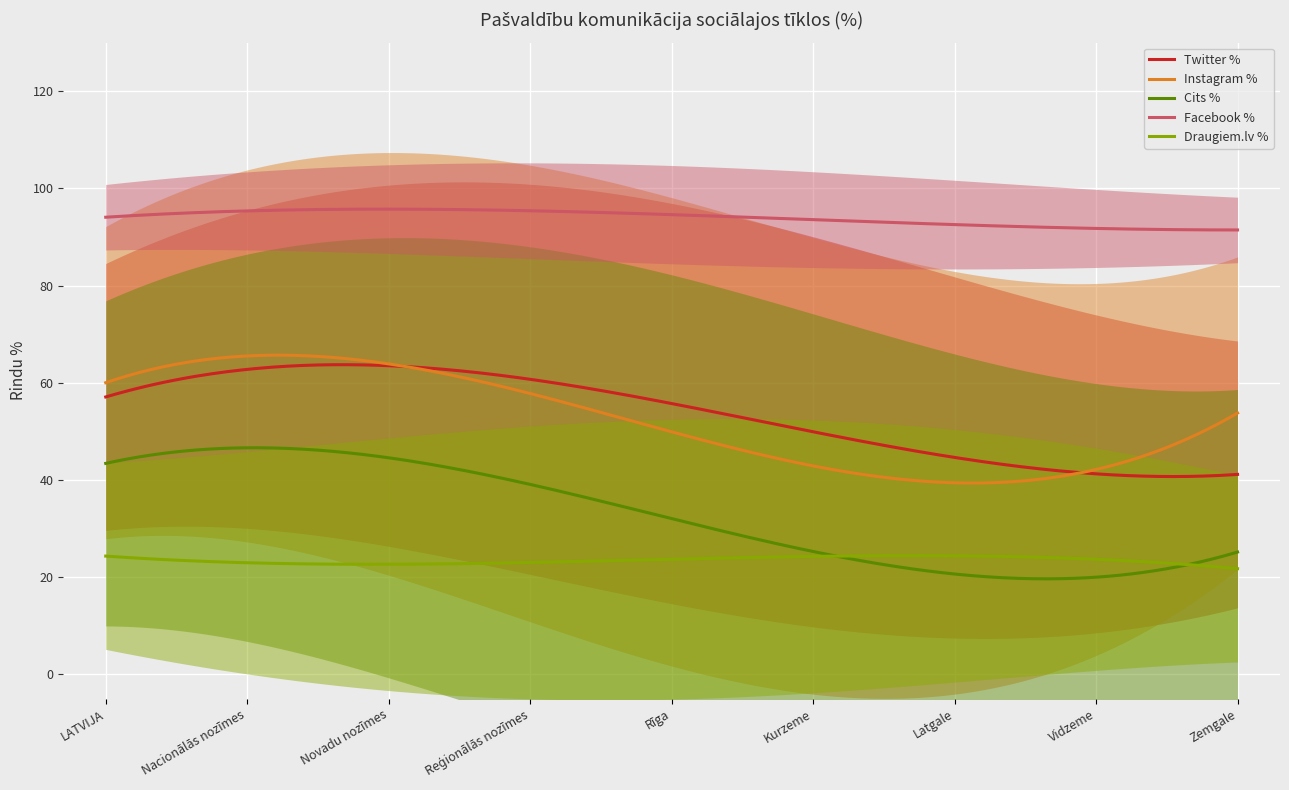

True or false: Cits % and Twitter % cross at least once.

False